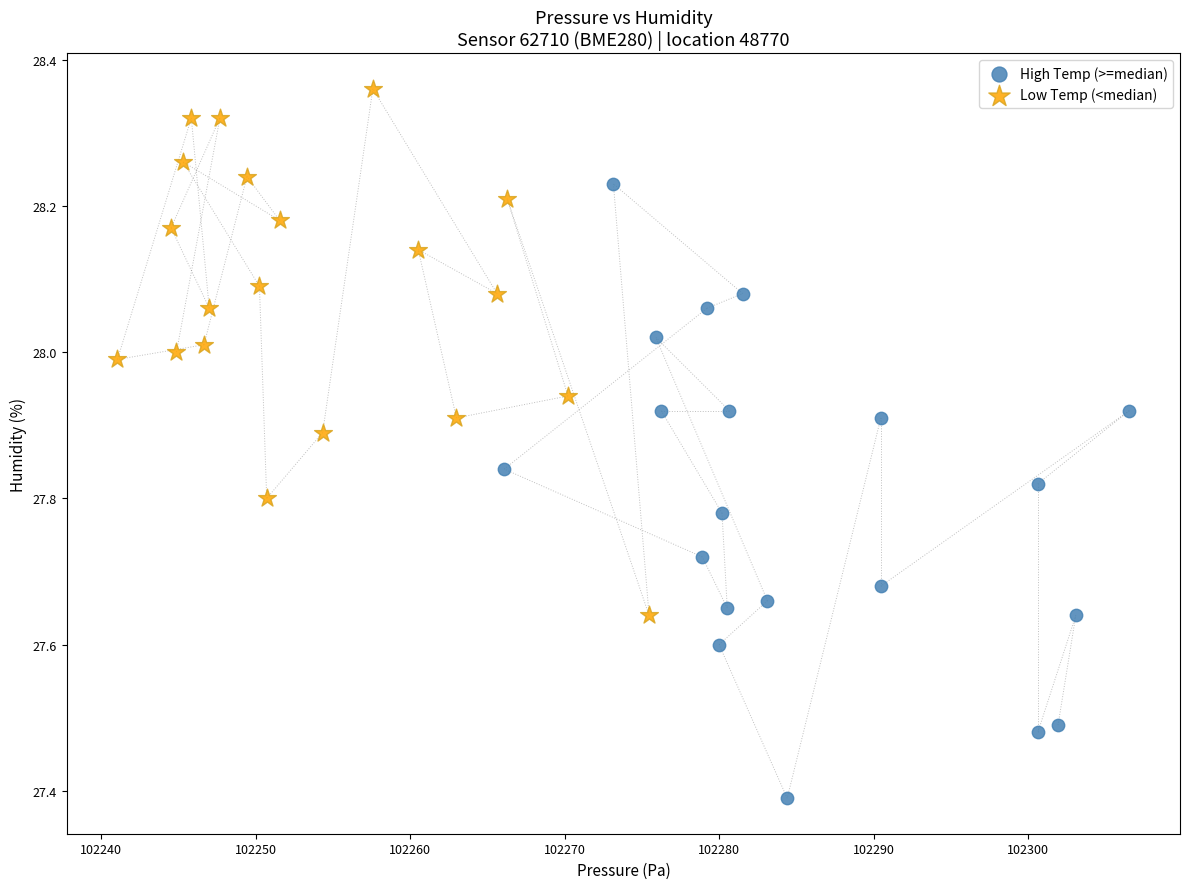

Which series reaches the maximum Y coordinate?

Low Temp (<median)